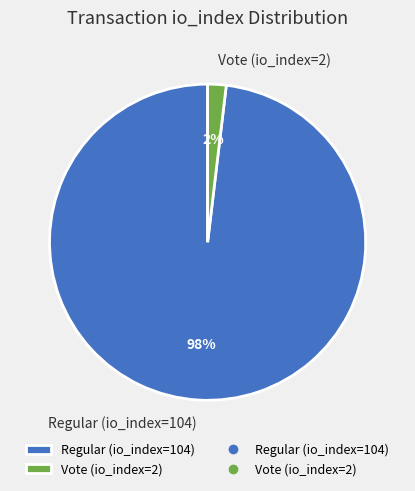

Do Vote (io_index=2) and Regular (io_index=104) together represent more than half of the pie?

Yes